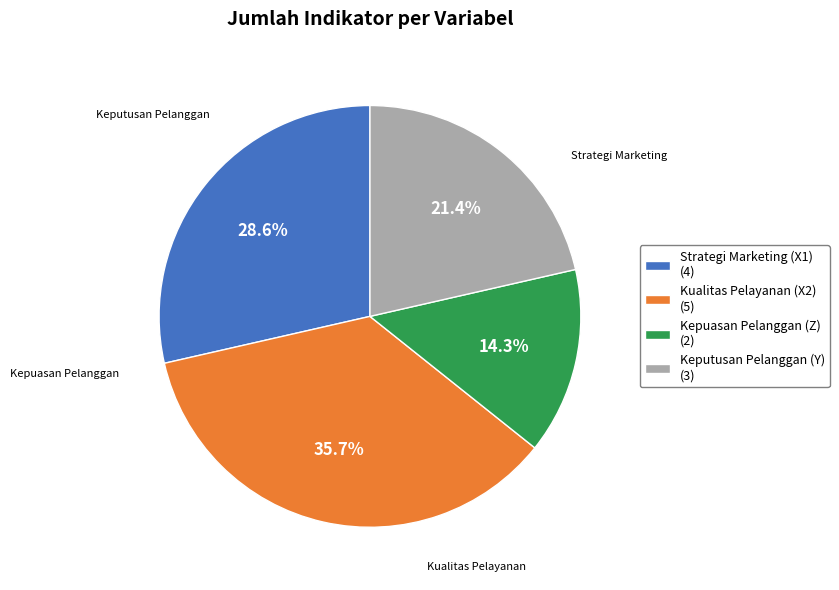

Count the number of slices in the pie.

4